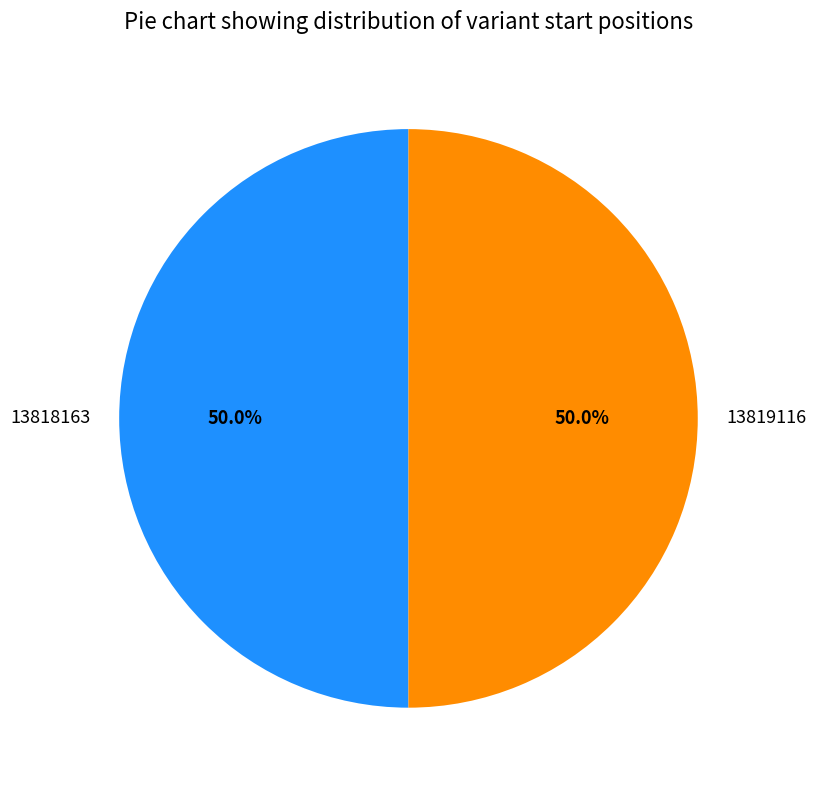

Approximately how many times larger is the value at 13818163 compared to 13819116?

1.0